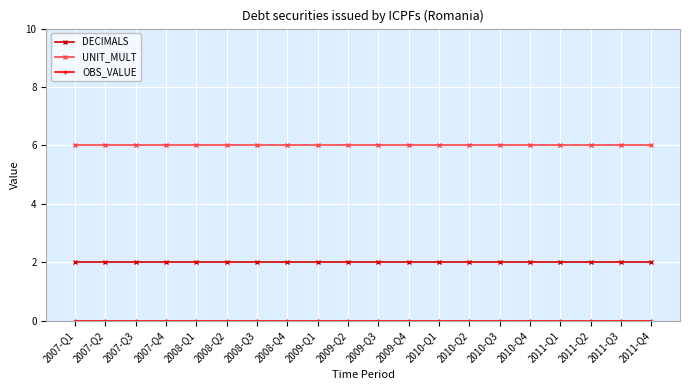

What is the value of the UNIT_MULT point at the 8th from the left?

6